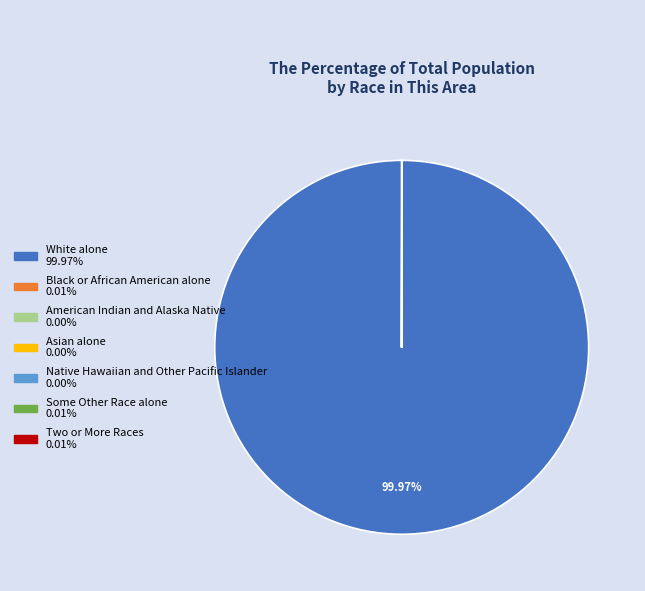

What is the largest slice in the pie chart?

White alone